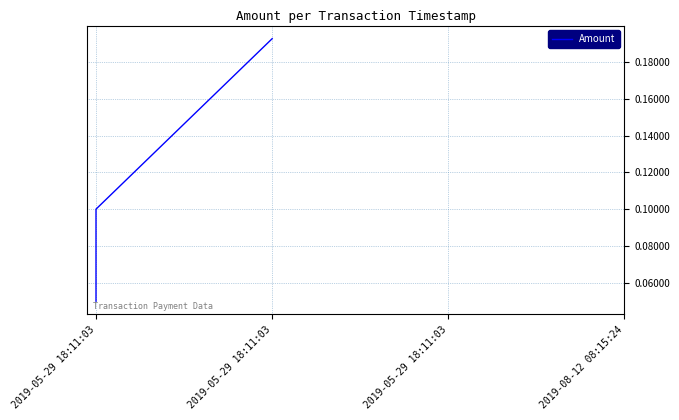

The value at 2019-05-29 18:11:03 is 0.1. True or false?

True